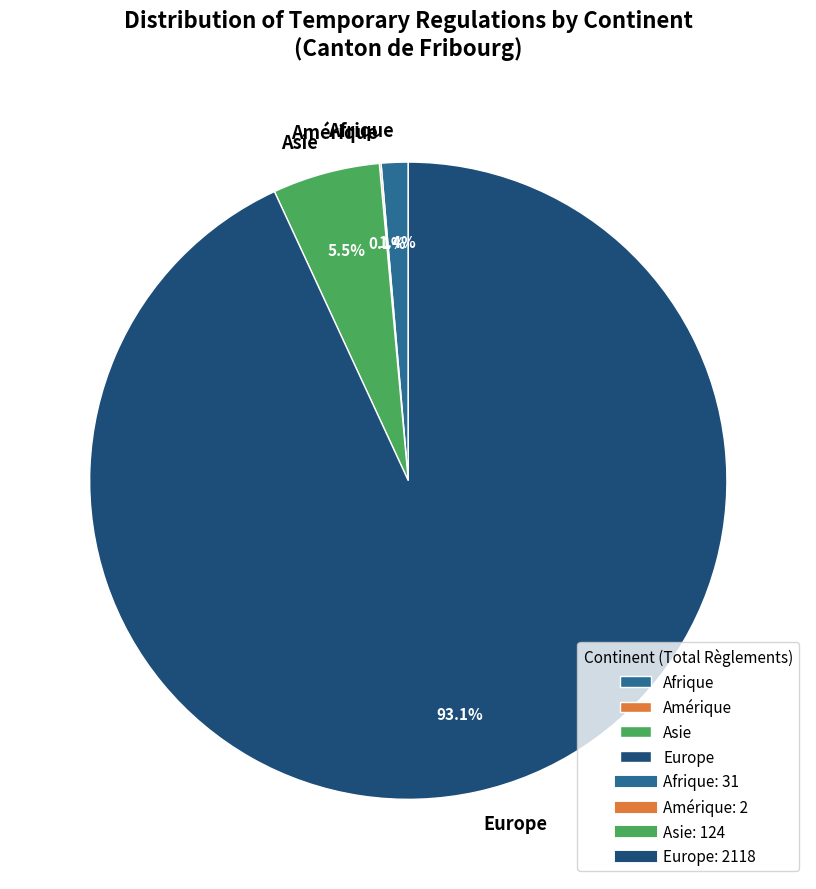

Does Afrique account for over 50% of the chart?

No